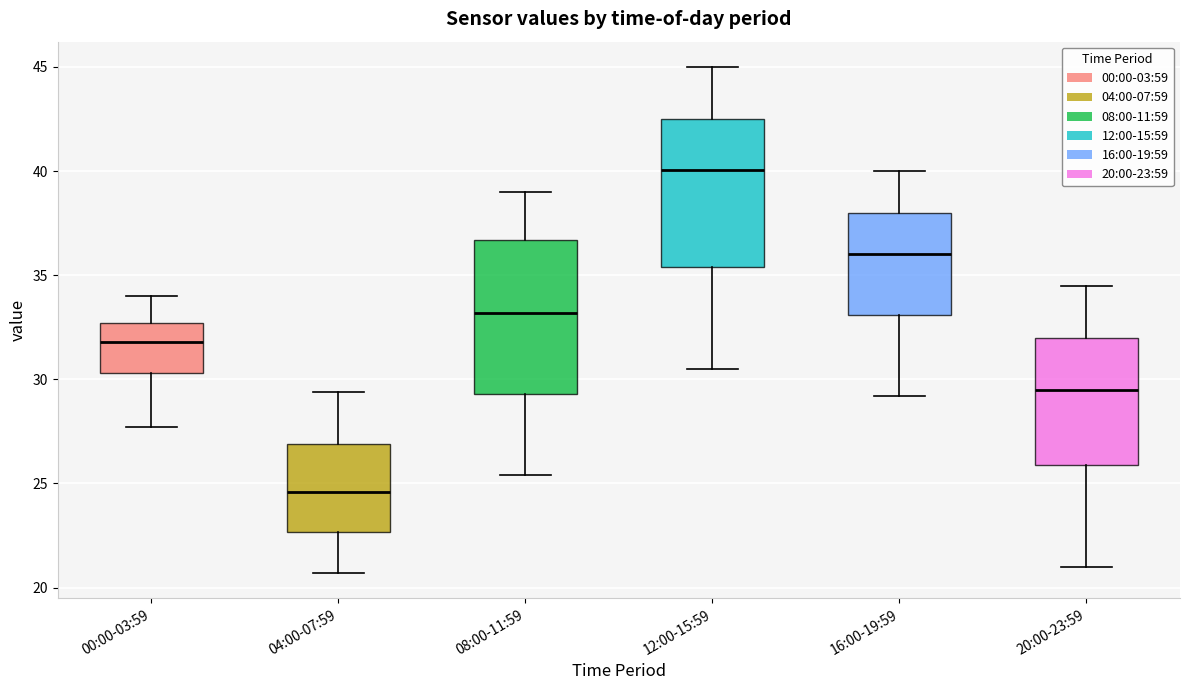

Reading left to right, transcribe this box plot: for each box, give where its median line is, the range the box spans, and where its two whiskers end, as read against the y-axis. The values are not printed on the chart, so give them approximately, as read against the axis.

00:00-03:59: median 32.0, box 30.5 to 32.5, whiskers 27.5 to 34.0
04:00-07:59: median 24.5, box 22.5 to 27.0, whiskers 20.5 to 29.5
08:00-11:59: median 33.0, box 29.5 to 36.5, whiskers 25.5 to 39.0
12:00-15:59: median 40.0, box 35.5 to 42.5, whiskers 30.5 to 45.0
16:00-19:59: median 36.0, box 33.0 to 38.0, whiskers 29.0 to 40.0
20:00-23:59: median 29.5, box 26.0 to 32.0, whiskers 21.0 to 34.5